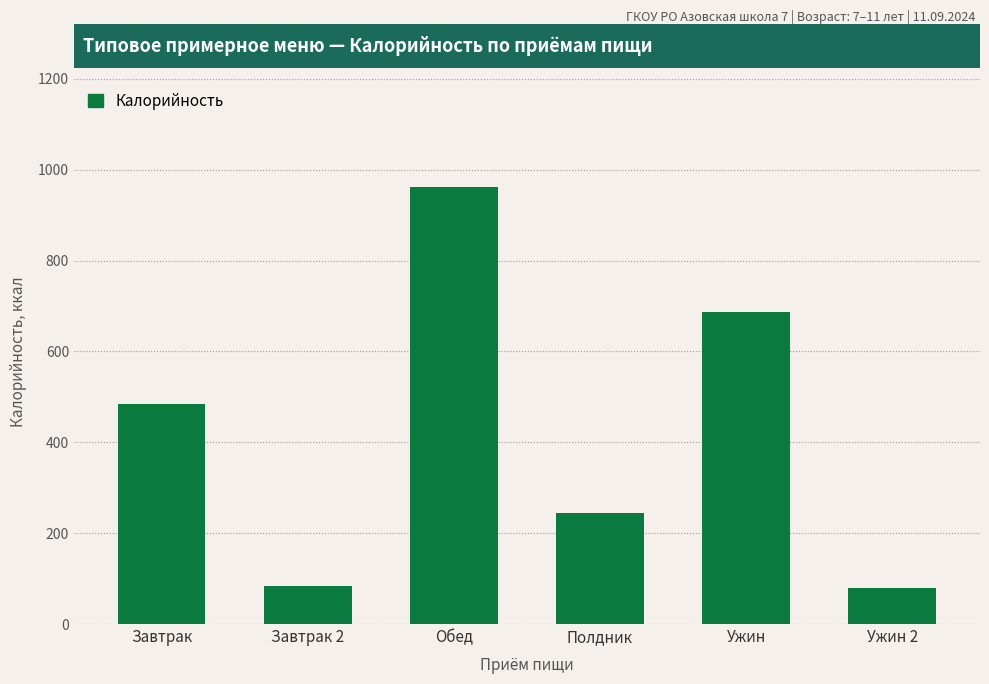

Reading left to right, what are all the values shown in this chart?

484.5	84.6	962.1	245.0	687.5	79.2